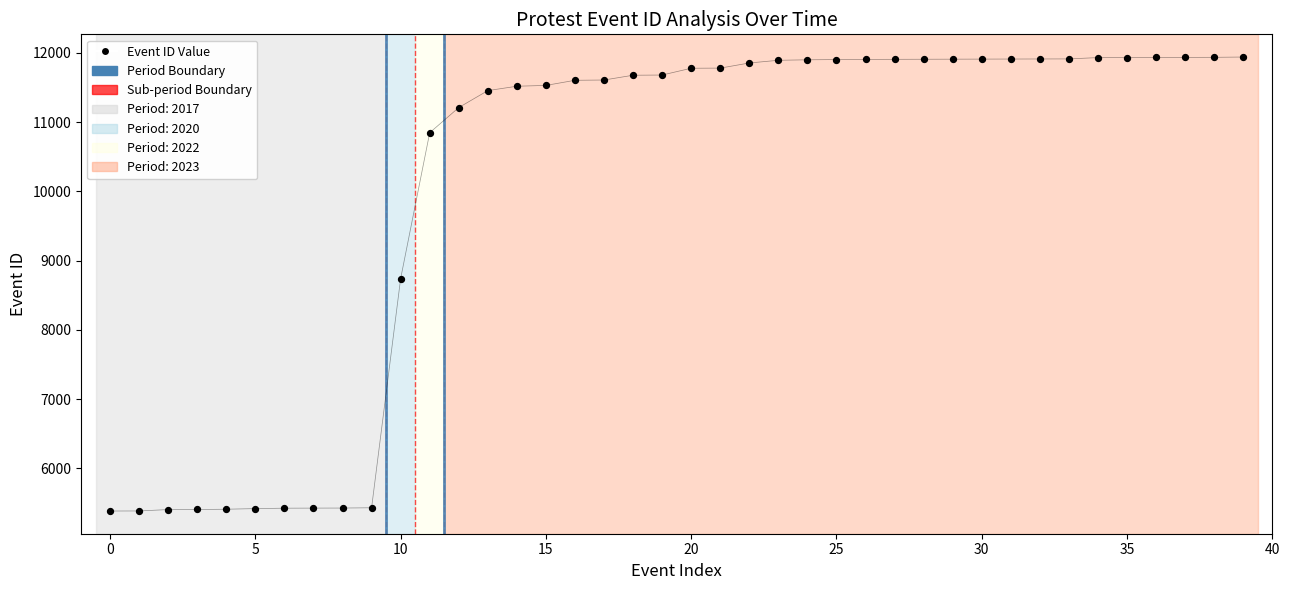

What Y value in the scatter plot is closest to 8661?

8740